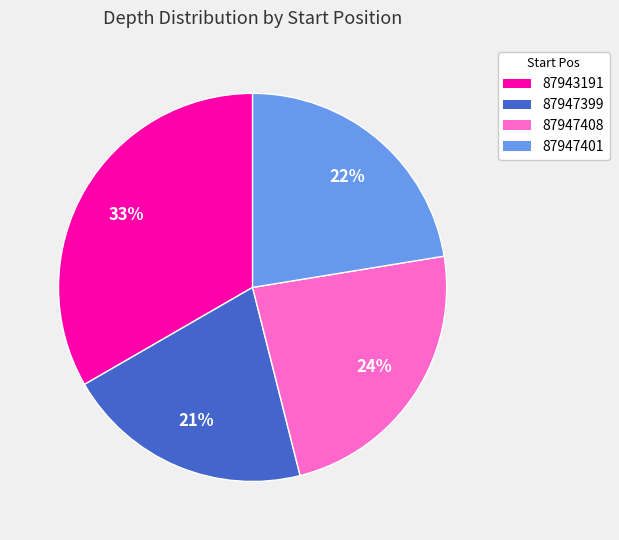

Rank the categories by value from highest to lowest.

87943191, 87947408, 87947401, 87947399